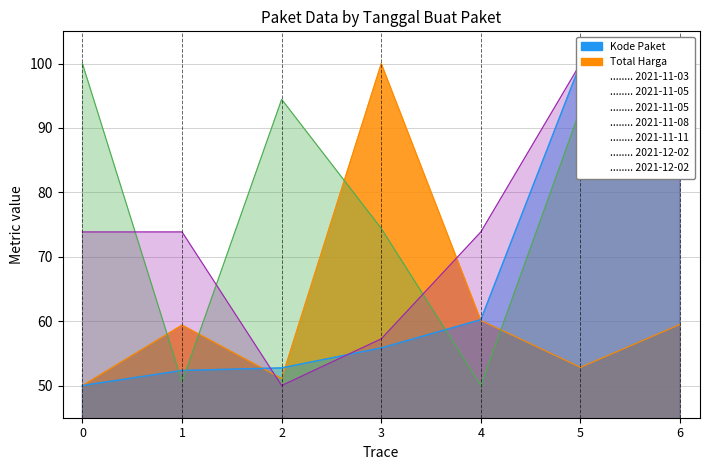

Read the Kode Produk value at 2.

94.4